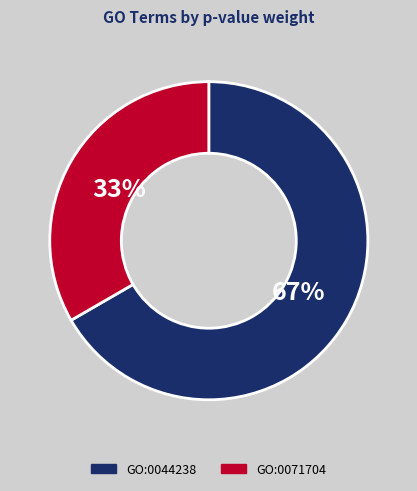

What is the smallest slice in the pie chart?

GO:0071704